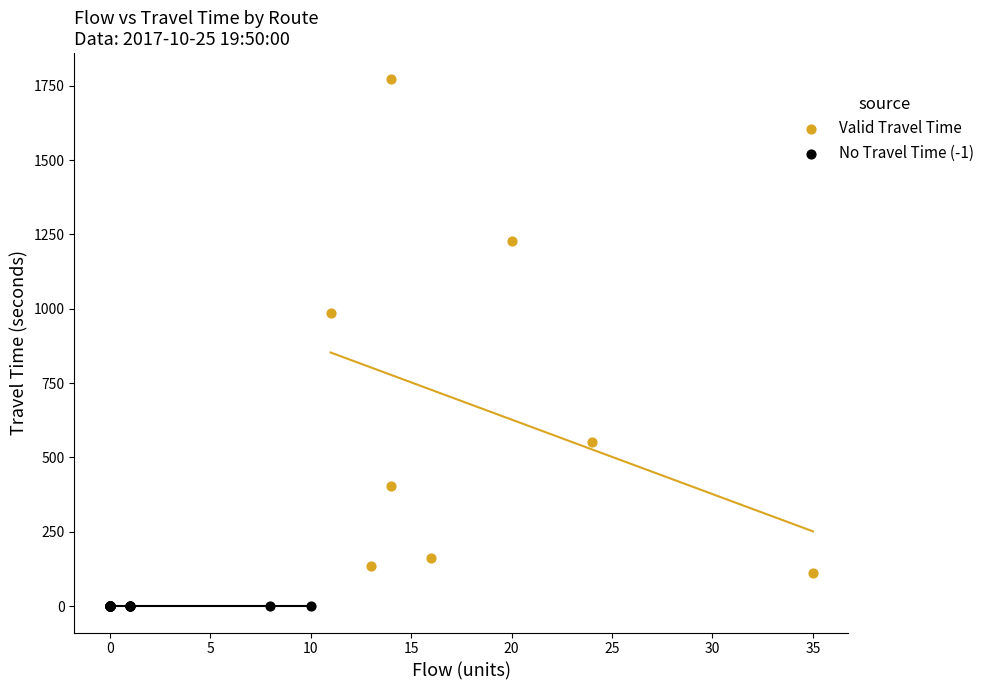

Which series reaches the minimum Y coordinate?

No Travel Time (-1)